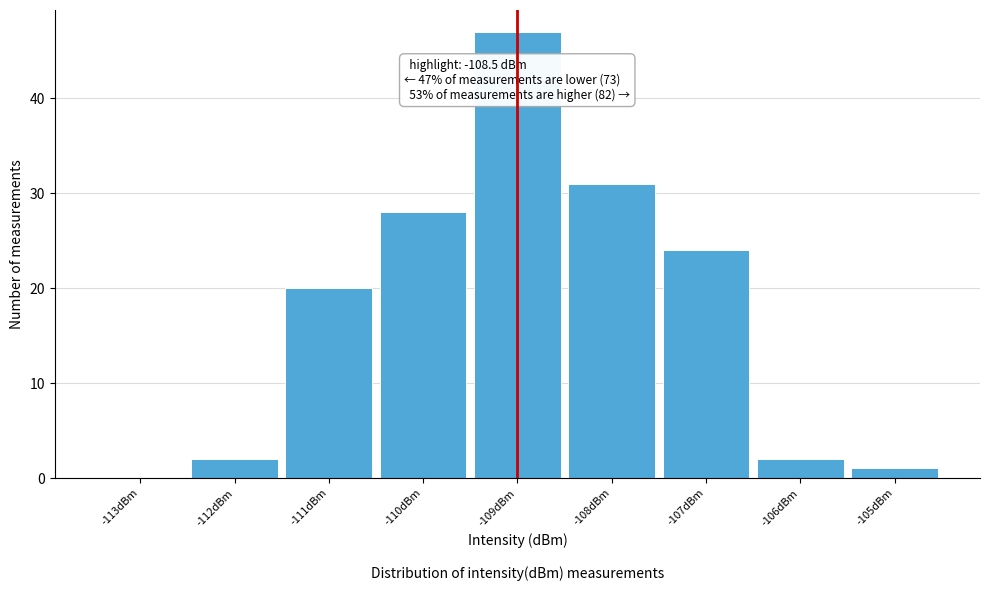

Reading left to right, what are all the values shown in this chart?

-113dBm=0	-112dBm=2	-111dBm=20	-110dBm=28	-109dBm=47	-108dBm=31	-107dBm=24	-106dBm=2	-105dBm=1